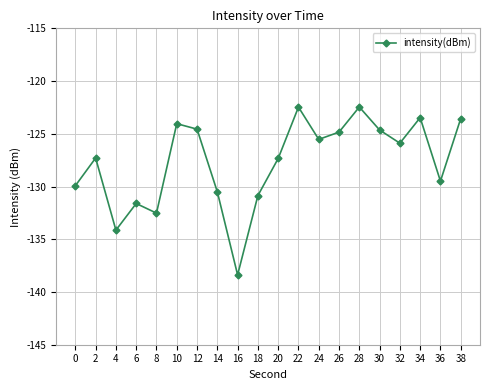

True or false: there are more than 0 points higher than both neighbors.

True